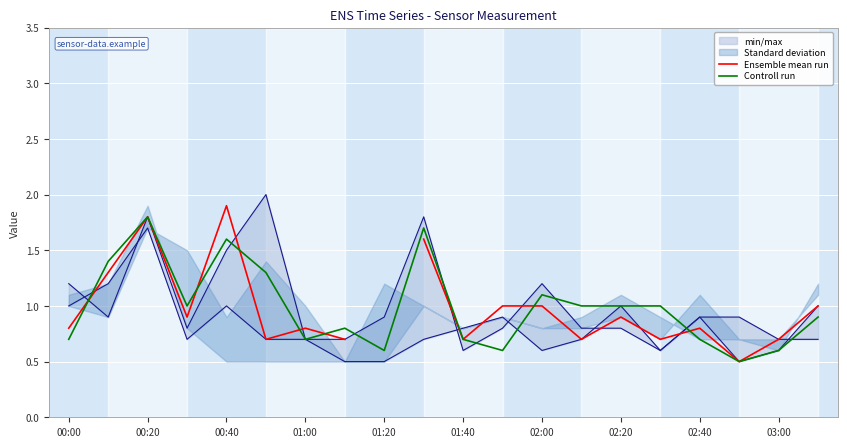

True or false: Controll run and Ensemble mean run cross at least once.

True